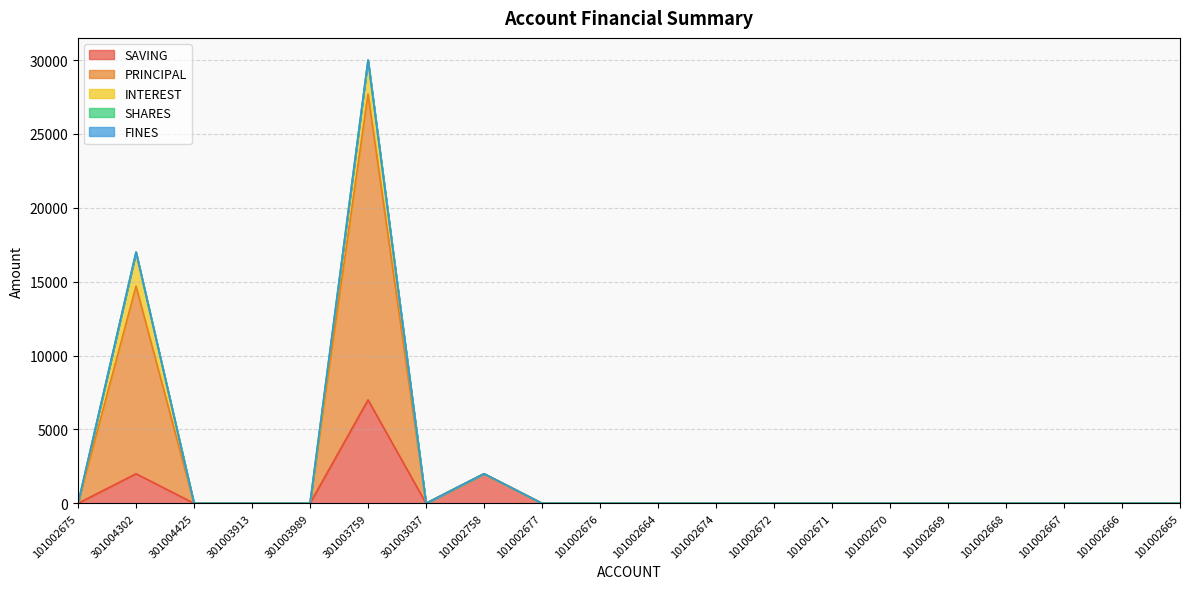

Which category has the lowest value across all series?

101002675